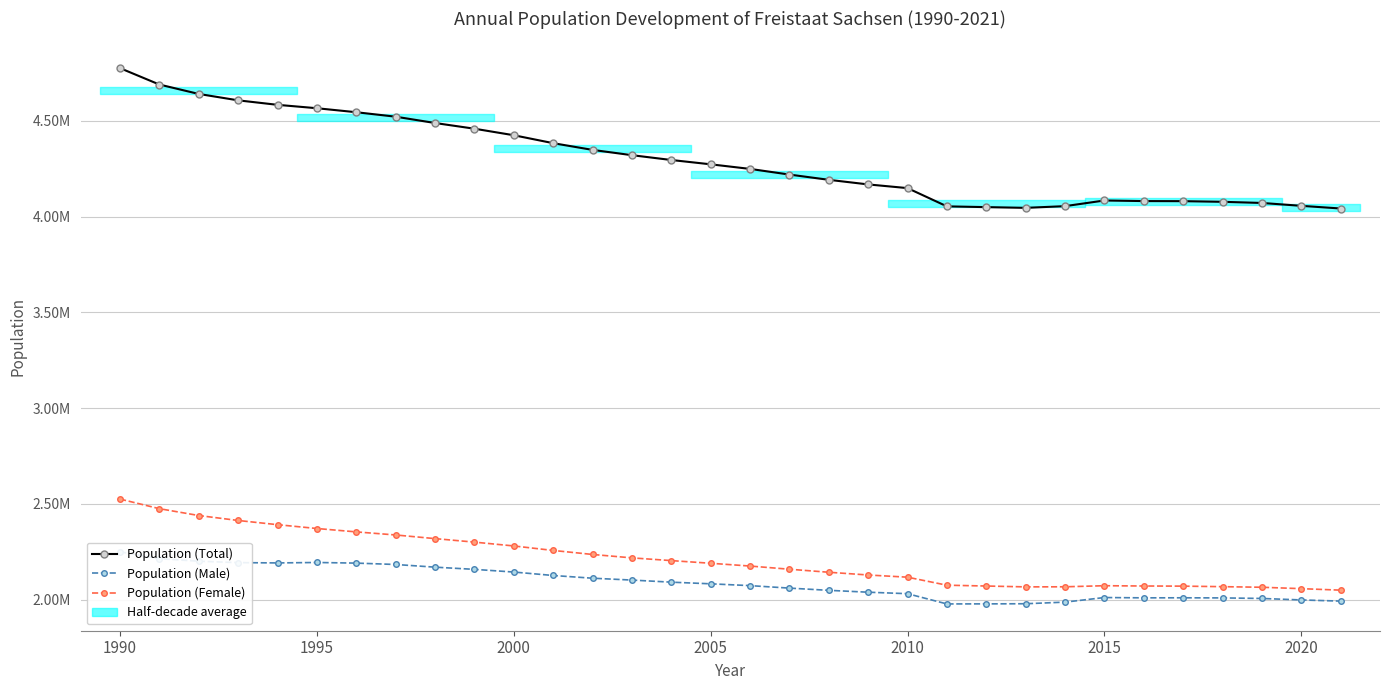

How many lines are shown in the chart?

3